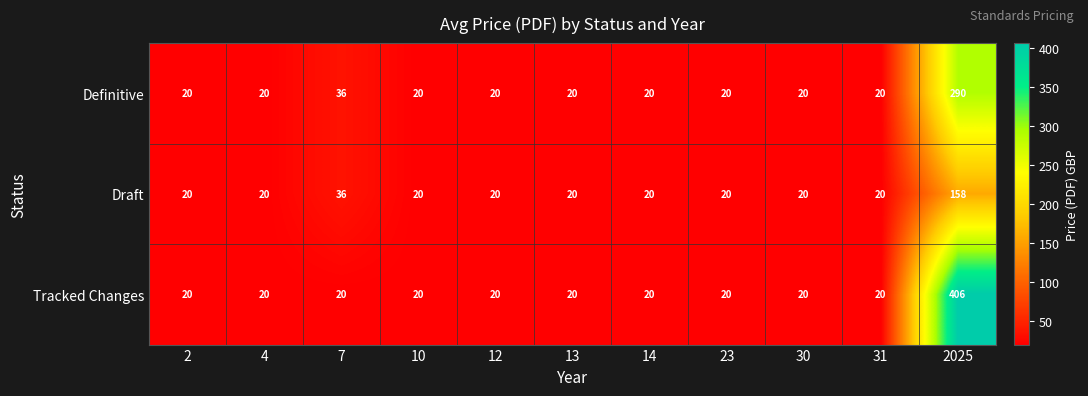

At which label is Draft closest to 89?

7